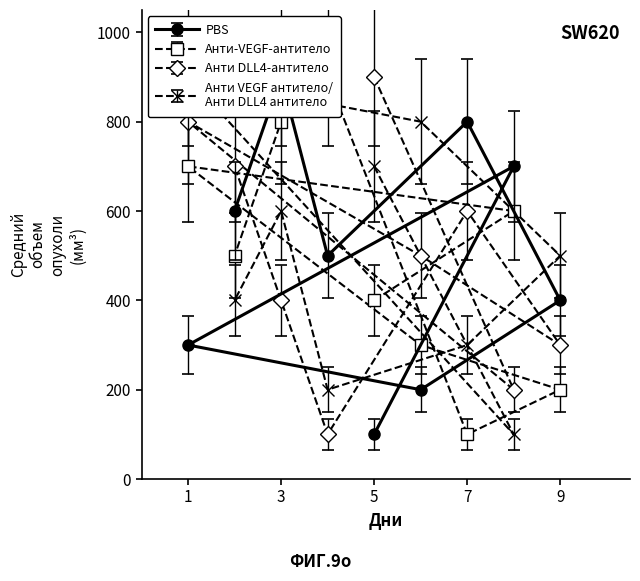

What is the label of the 6th point from the left?

7